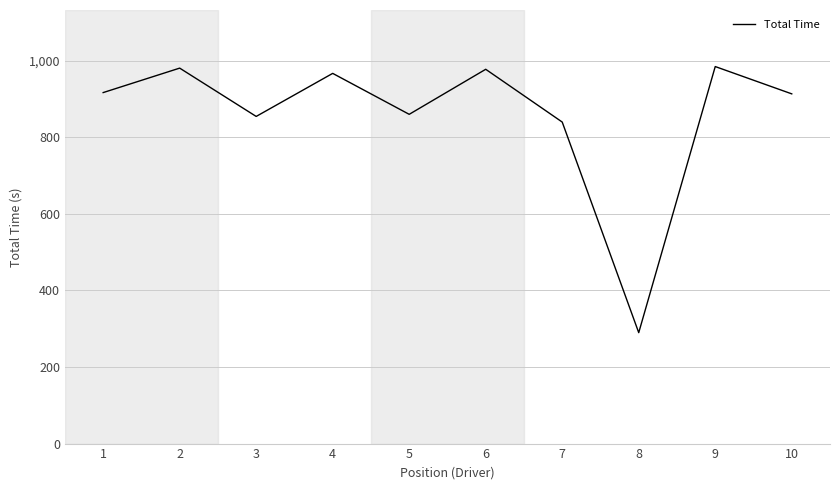

What is the difference between the values at 5 and 4?

107.0